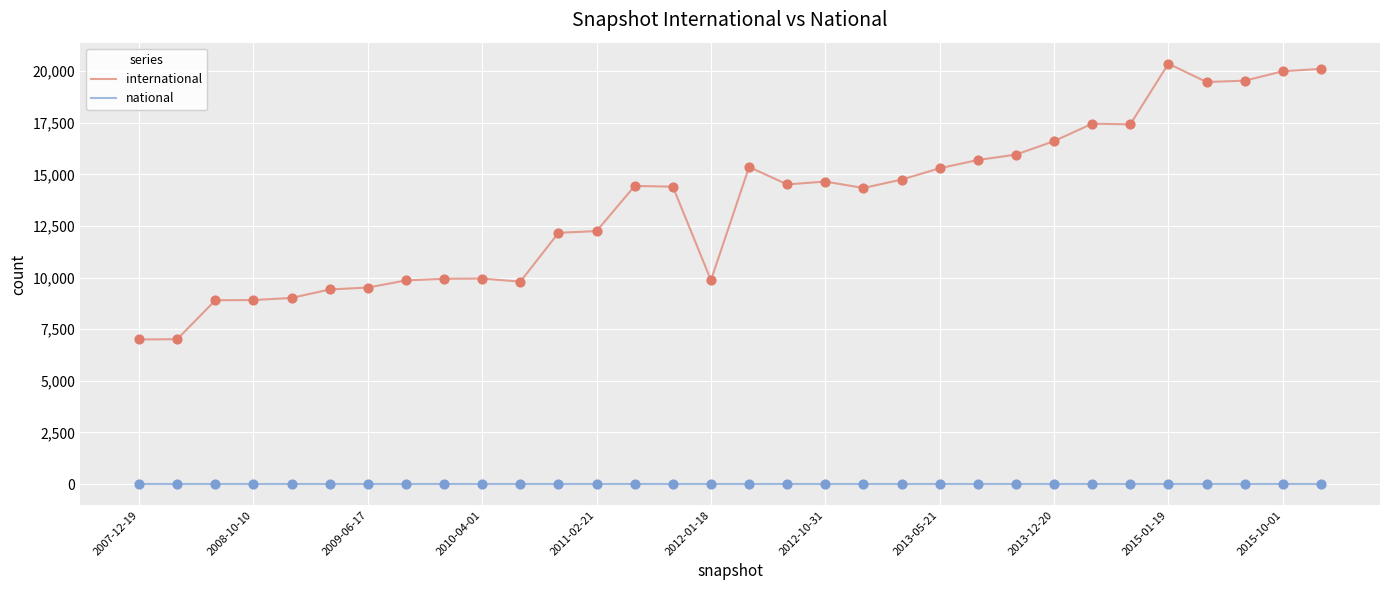

At how many categories does at least one series exceed 5870?

32